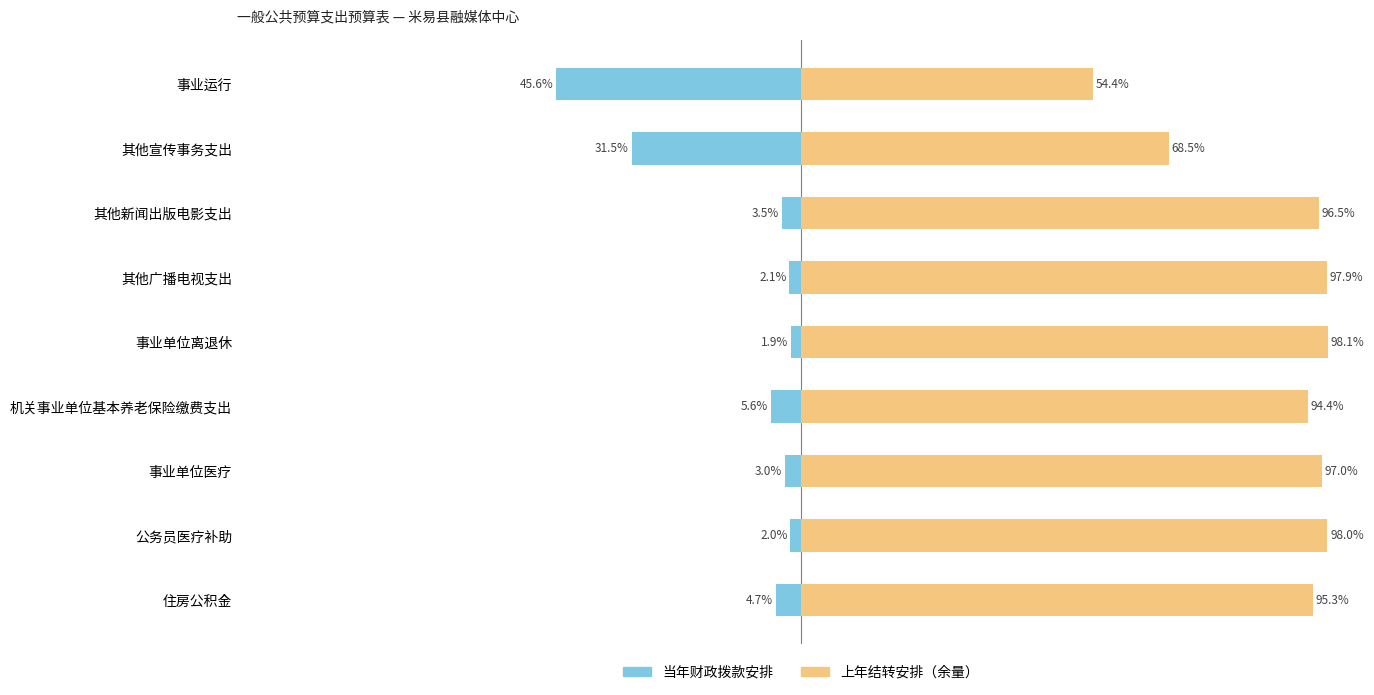

True or false: 上年结转安排（余量） has a value of 99.2 at 其他宣传事务支出.

False